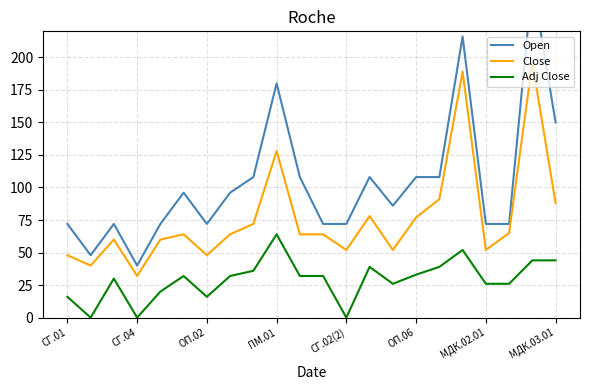

True or false: Open and Adj Close intersect in this chart.

False